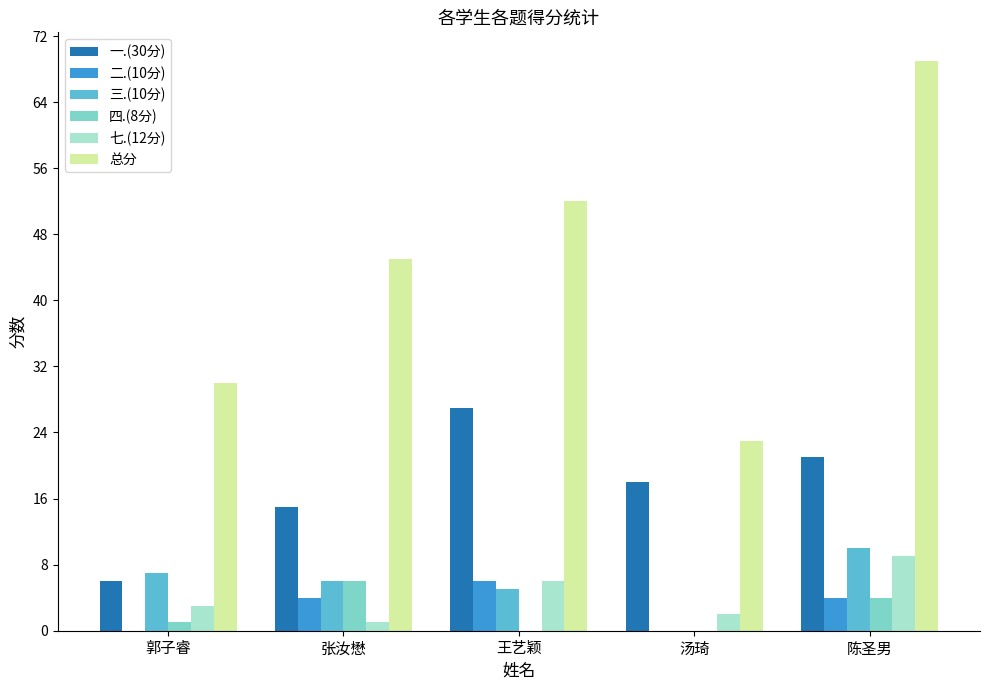

What is the maximum value shown in the chart?

69